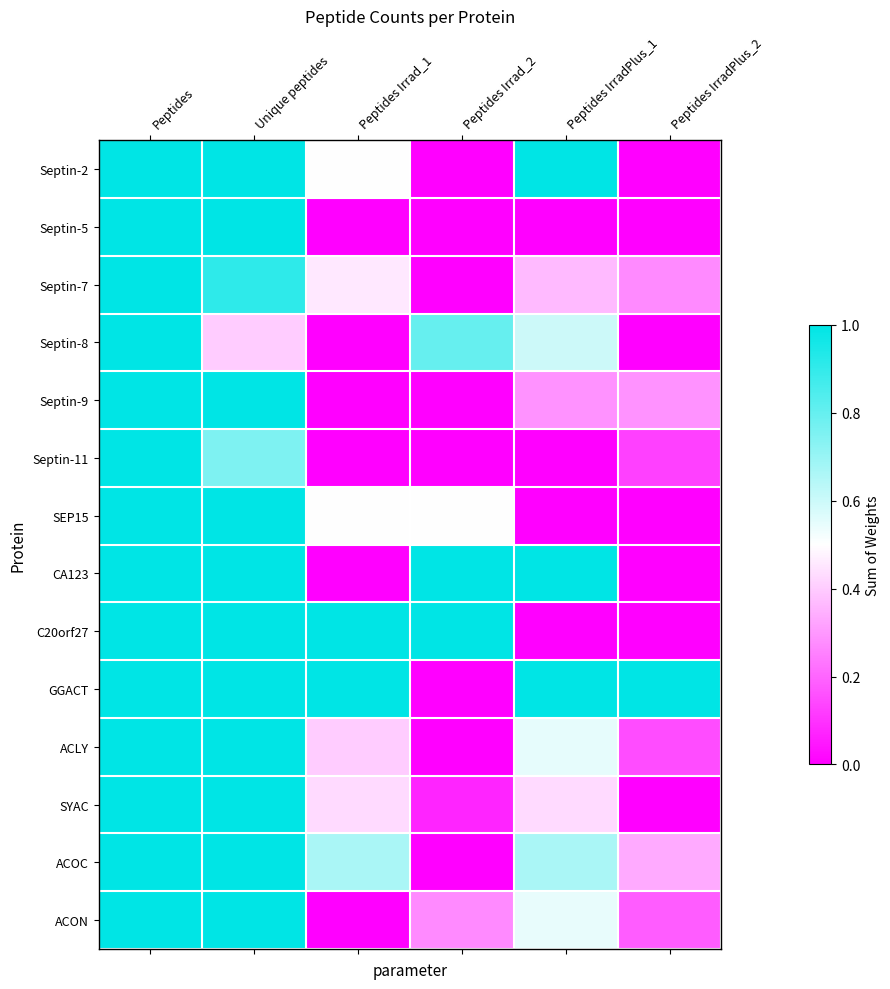

How many data points does each series have?

6